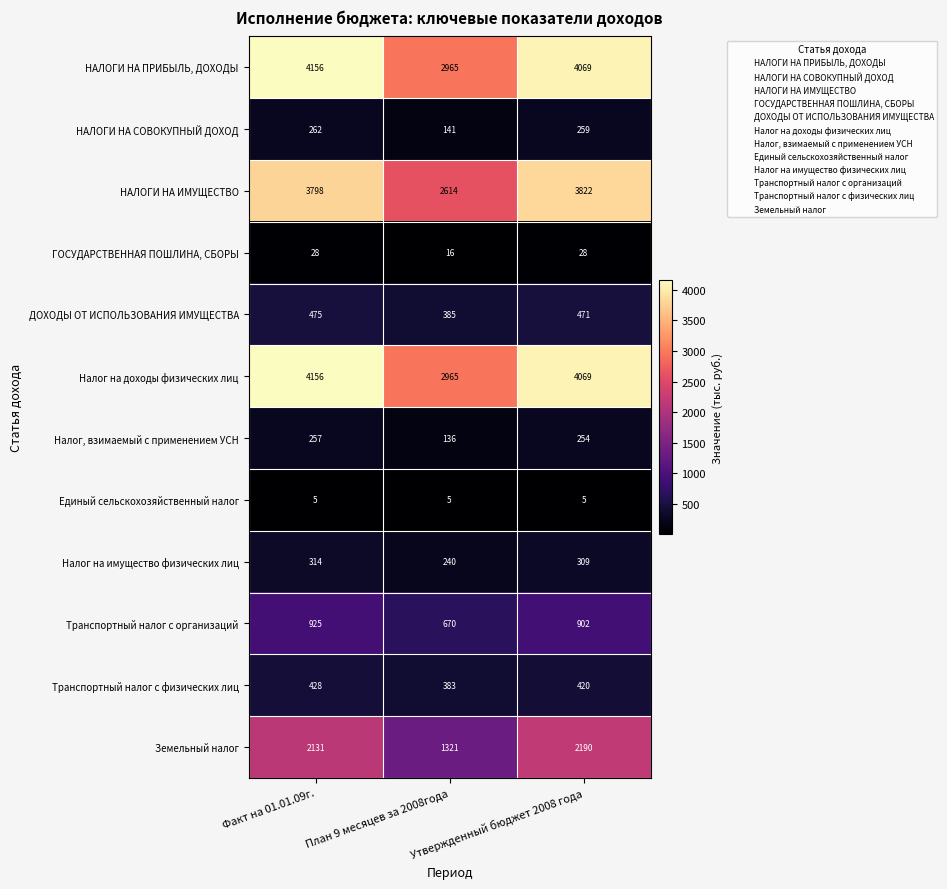

What is the approximate value of Налог на имущество физических лиц at Факт на 01.01.09г., to the nearest 5?

315